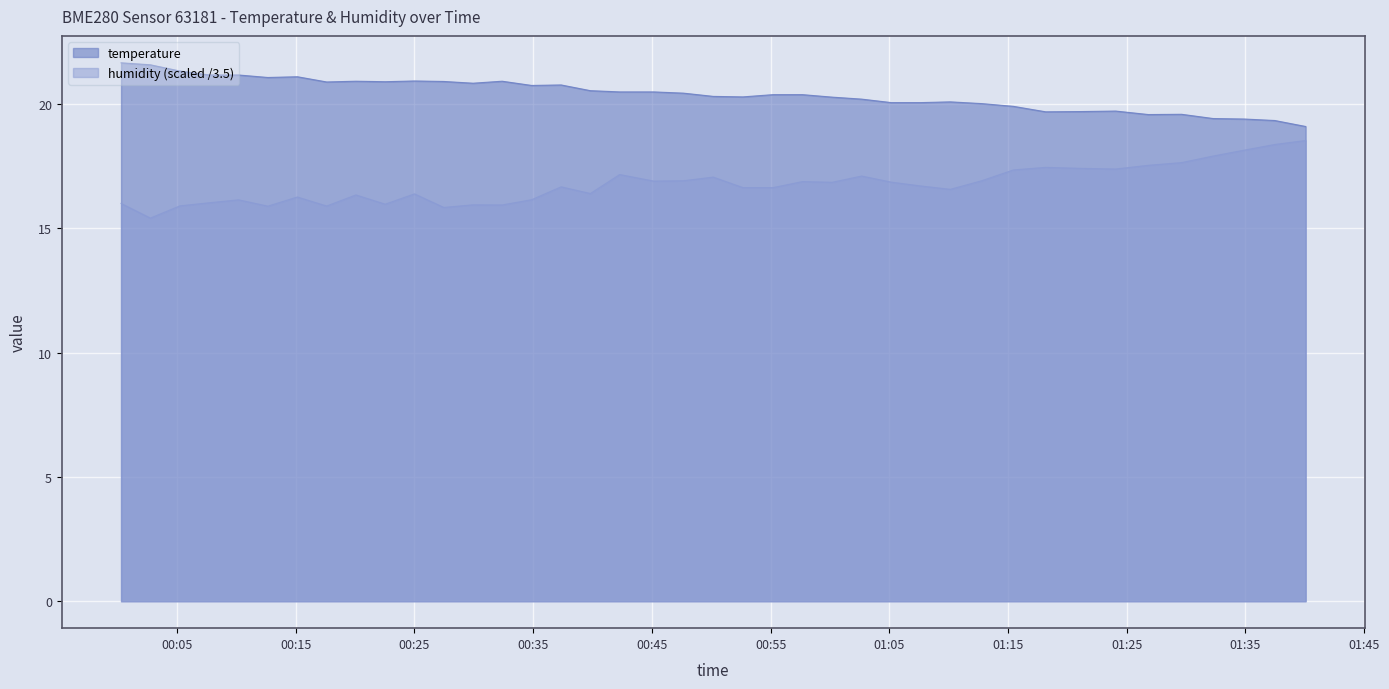

Where is the first local maximum for temperature?

2022-10-17T00:15:08